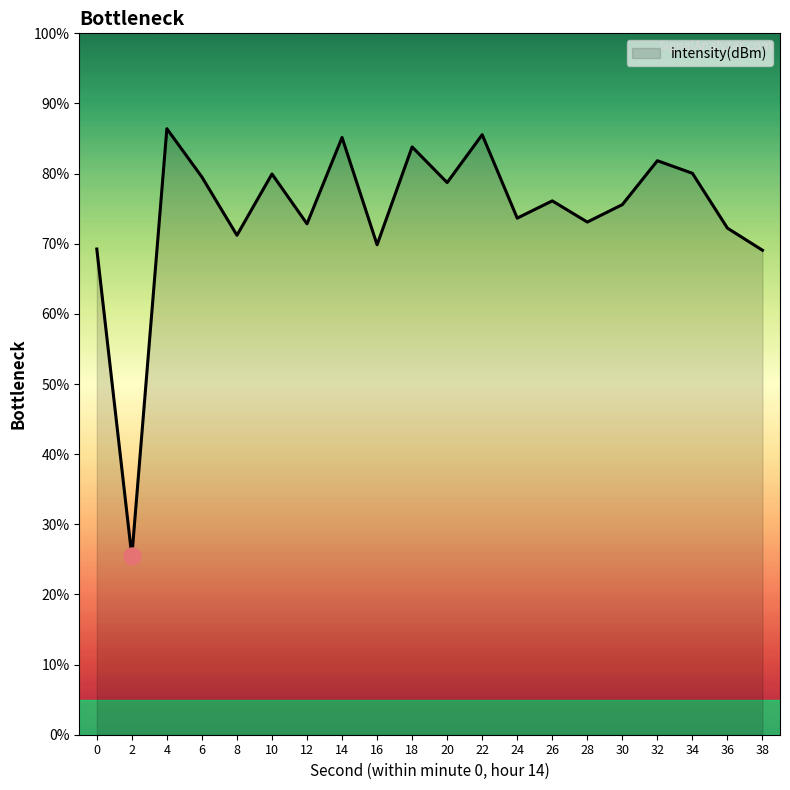

Between 36 and 26, which is larger?

26